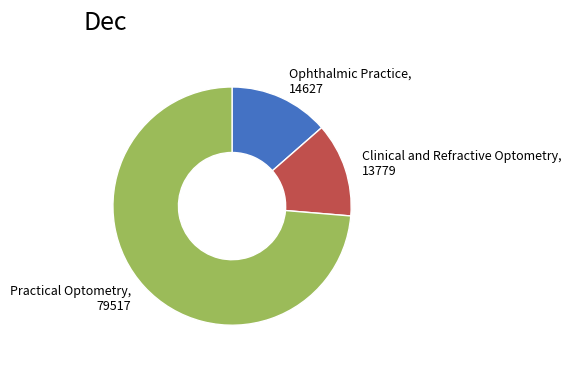

The Ophthalmic Practice, 14627 slice represents 14% of the pie. True or false?

True